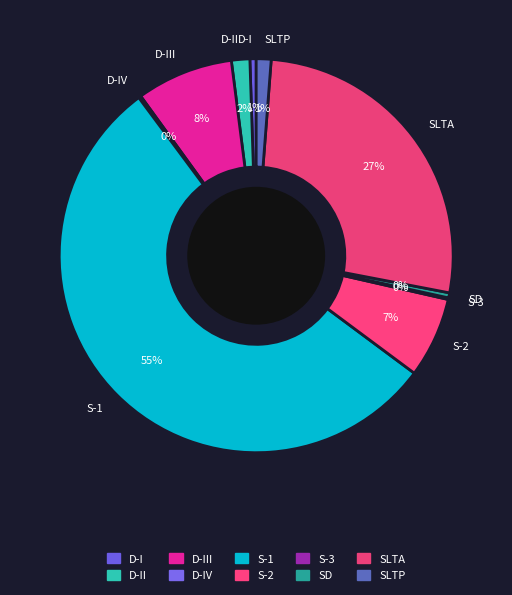

Is the sum of S-2 and D-I greater than half?

No